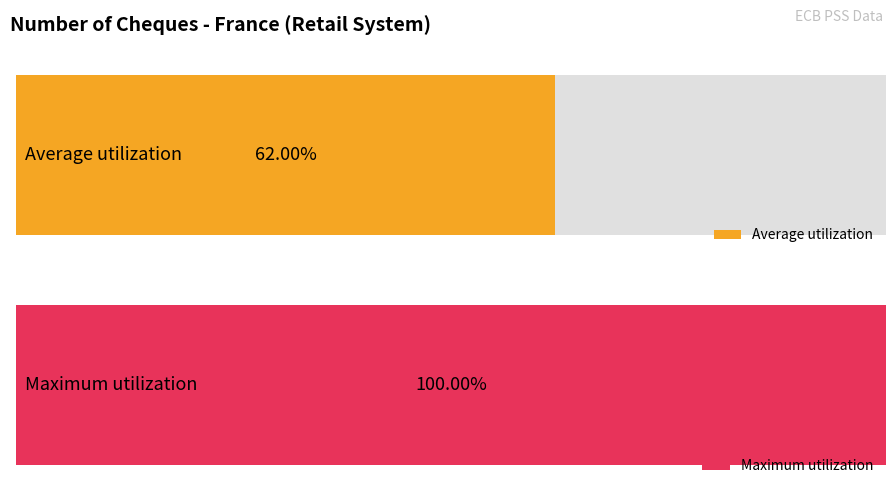

Are the bars grouped side by side (vs. stacked)?

No